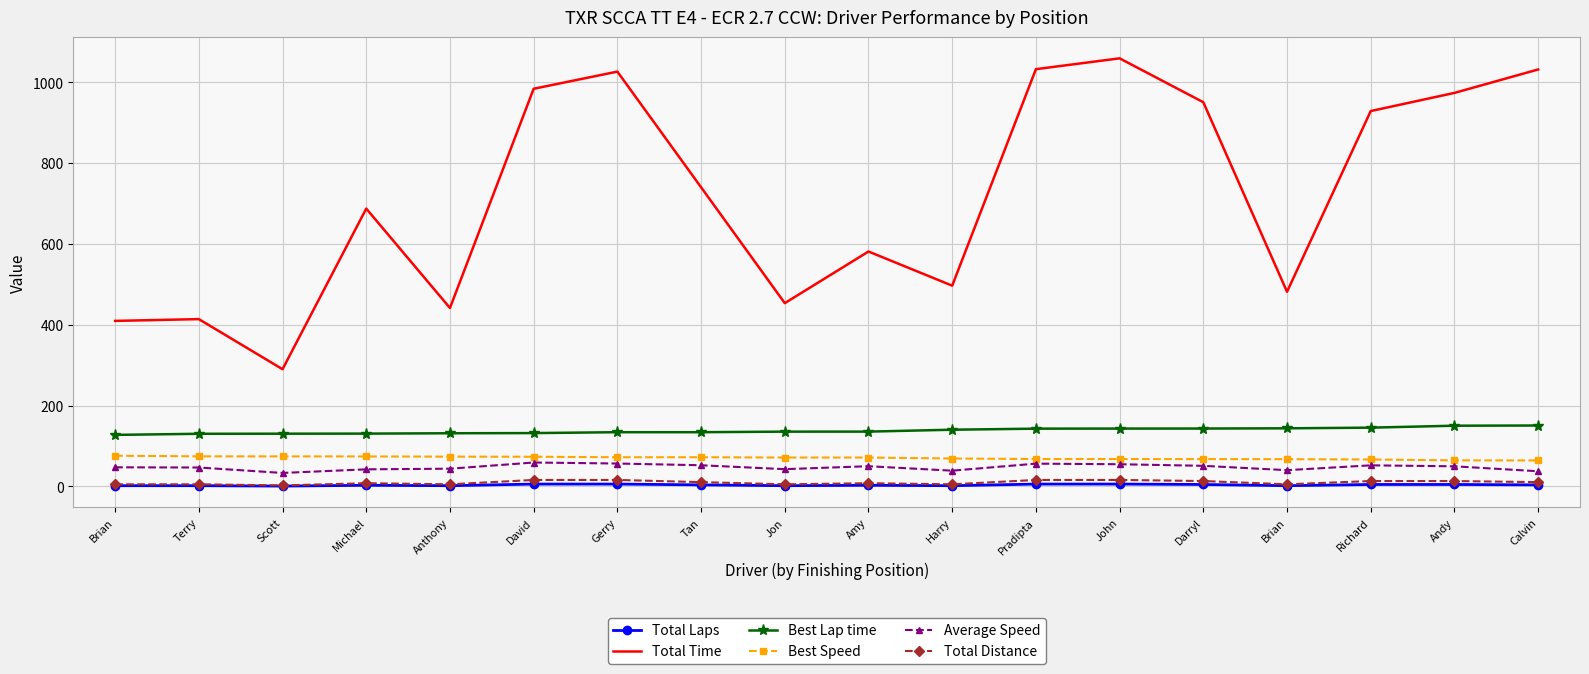

Reading left to right, what are all the values shown in this chart?

Total Laps: Brian=2.0	Terry=2.0	Scott=1.0	Michael=3.0	Anthony=2.0	David=6.0	Gerry=6.0	Tan=4.0	Jon=2.0	Amy=3.0	Harry=2.0	Pradipta=6.0	John=6.0	Darryl=5.0	Brian=2.0	Richard=5.0	Andy=5.0	Calvin=4.0
Total Time: Brian=409.6	Terry=413.9	Scott=290.1	Michael=687.2	Anthony=441.4	David=983.6	Gerry=1026.0	Tan=740.0	Jon=453.4	Amy=581.1	Harry=496.7	Pradipta=1032.1	John=1058.9	Darryl=950.3	Brian=481.5	Richard=928.5	Andy=973.4	Calvin=1031.3
Best Lap time: Brian=127.6	Terry=130.4	Scott=130.6	Michael=130.8	Anthony=131.7	David=132.1	Gerry=134.3	Tan=134.3	Jon=135.7	Amy=135.7	Harry=140.4	Pradipta=143.1	John=143.2	Darryl=143.4	Brian=143.9	Richard=145.5	Andy=150.3	Calvin=150.8
Best Speed: Brian=76.2	Terry=74.6	Scott=74.4	Michael=74.3	Anthony=73.8	David=73.6	Gerry=72.4	Tan=72.4	Jon=71.6	Amy=71.6	Harry=69.2	Pradipta=67.9	John=67.9	Darryl=67.8	Brian=67.6	Richard=66.8	Andy=64.7	Calvin=64.4
Average Speed: Brian=47.5	Terry=47.0	Scott=33.5	Michael=42.4	Anthony=44.0	David=59.3	Gerry=56.8	Tan=52.5	Jon=42.9	Amy=50.2	Harry=39.1	Pradipta=56.5	John=55.1	Darryl=51.1	Brian=40.4	Richard=52.3	Andy=49.9	Calvin=37.7
Total Distance: Brian=5.4	Terry=5.4	Scott=2.7	Michael=8.1	Anthony=5.4	David=16.2	Gerry=16.2	Tan=10.8	Jon=5.4	Amy=8.1	Harry=5.4	Pradipta=16.2	John=16.2	Darryl=13.5	Brian=5.4	Richard=13.5	Andy=13.5	Calvin=10.8